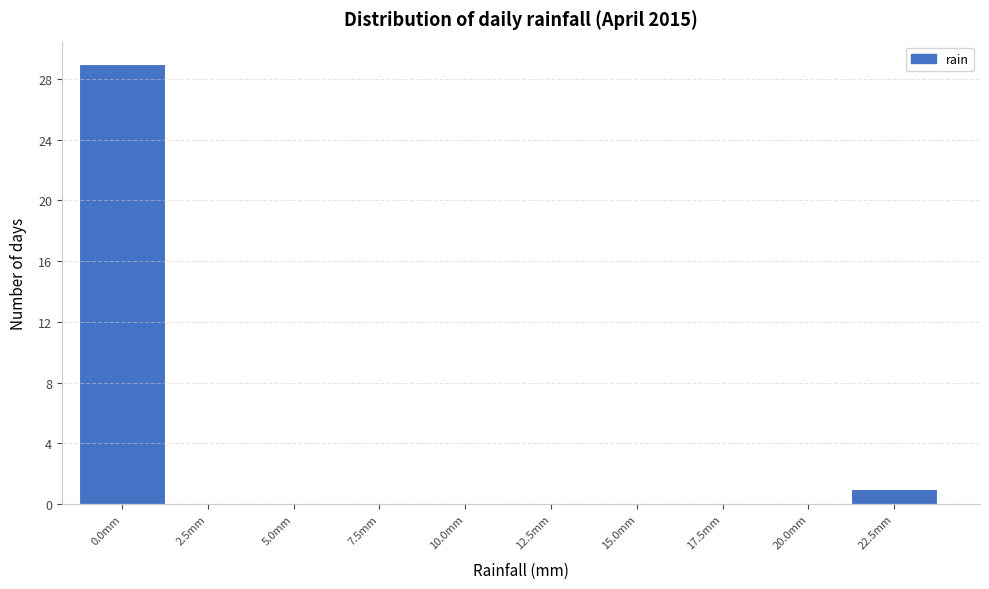

Reading left to right, extract all data points from this chart.

0.0mm=29	2.5mm=0	5.0mm=0	7.5mm=0	10.0mm=0	12.5mm=0	15.0mm=0	17.5mm=0	20.0mm=0	22.5mm=1